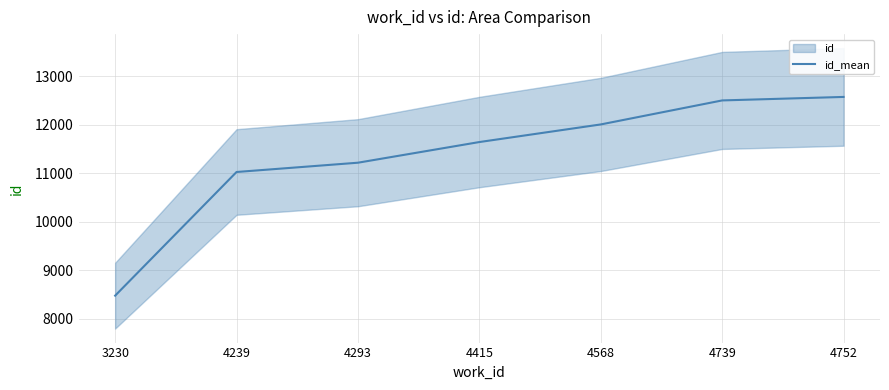

How many values exceed 11647?

3